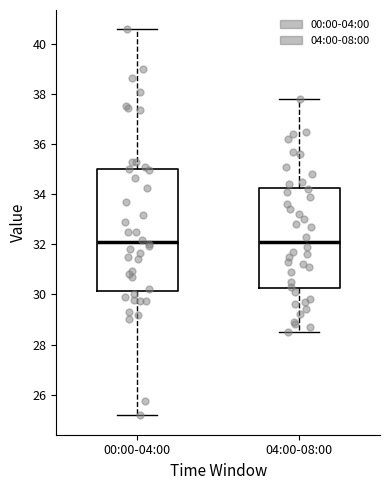

Reading left to right, transcribe this box plot: for each box, give where its median line is, the range the box spans, and where its two whiskers end, as read against the y-axis. The values are not printed on the chart, so give them approximately, as read against the axis.

00:00-04:00: median 32.2, box 30.2 to 35.0, whiskers 25.2 to 40.6
04:00-08:00: median 32.2, box 30.2 to 34.2, whiskers 28.6 to 37.8